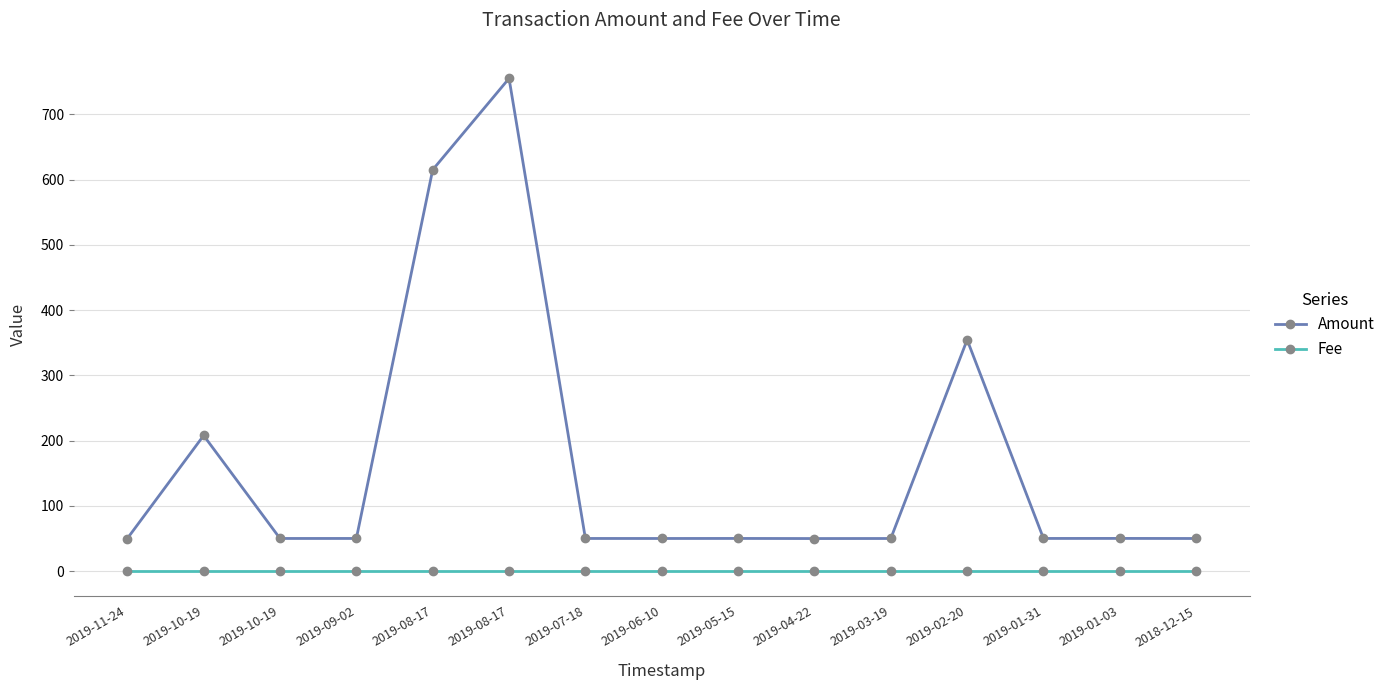

Which category has the highest value in the Amount series?

2019-08-17